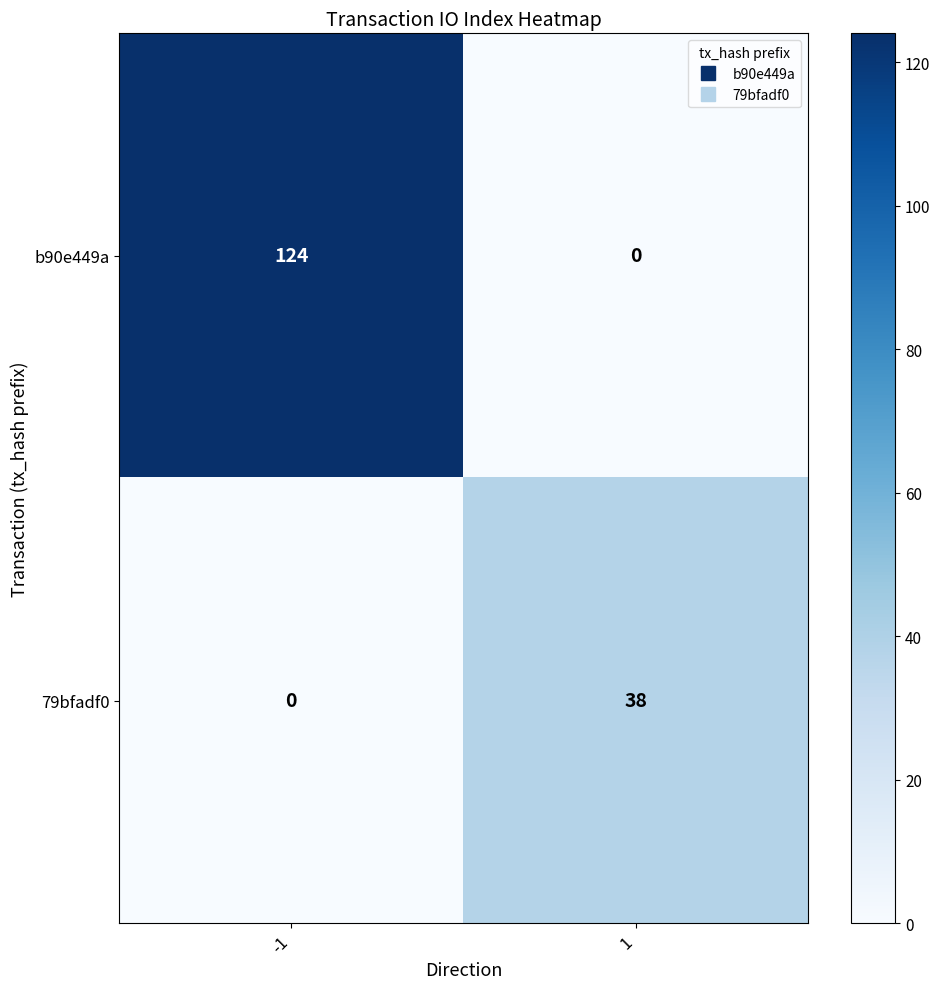

True or false: b90e449a has a value of 124 at -1.

True